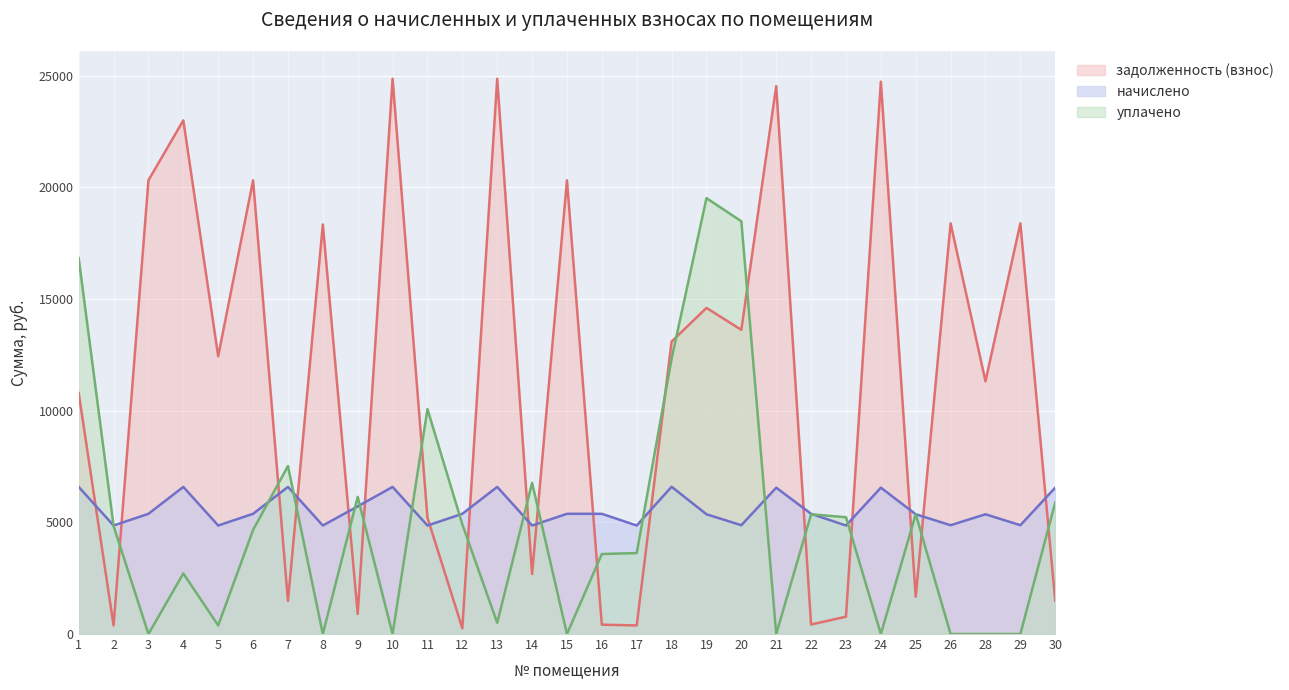

Rank the series by their maximum value, from highest to lowest.

задолженность (взнос), уплачено, начислено